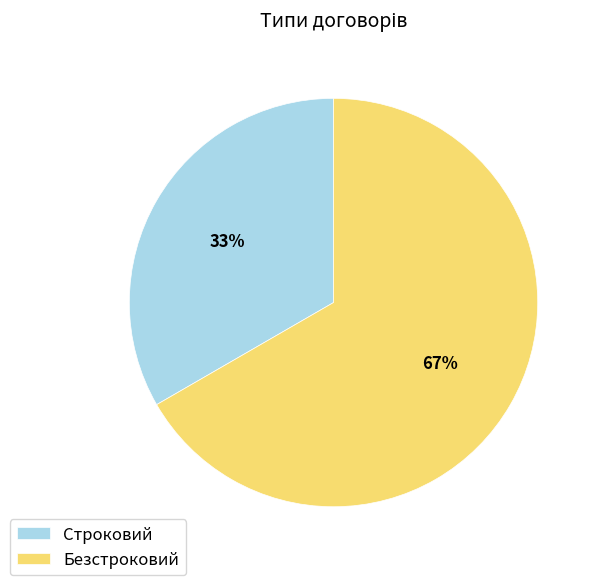

How many segments does this pie chart have?

2